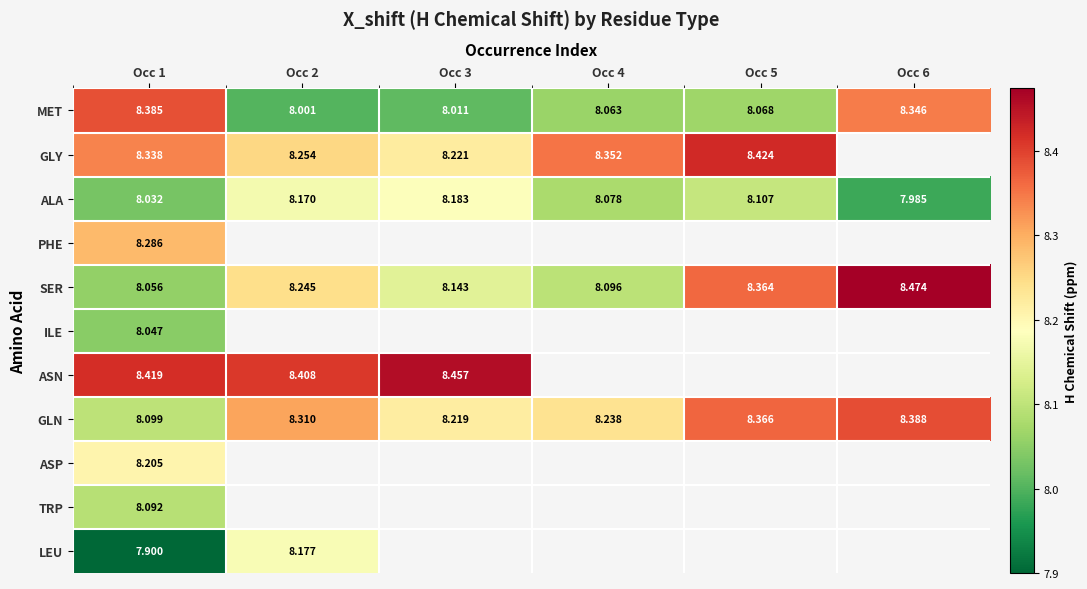

How many values in ILE are above zero?

1